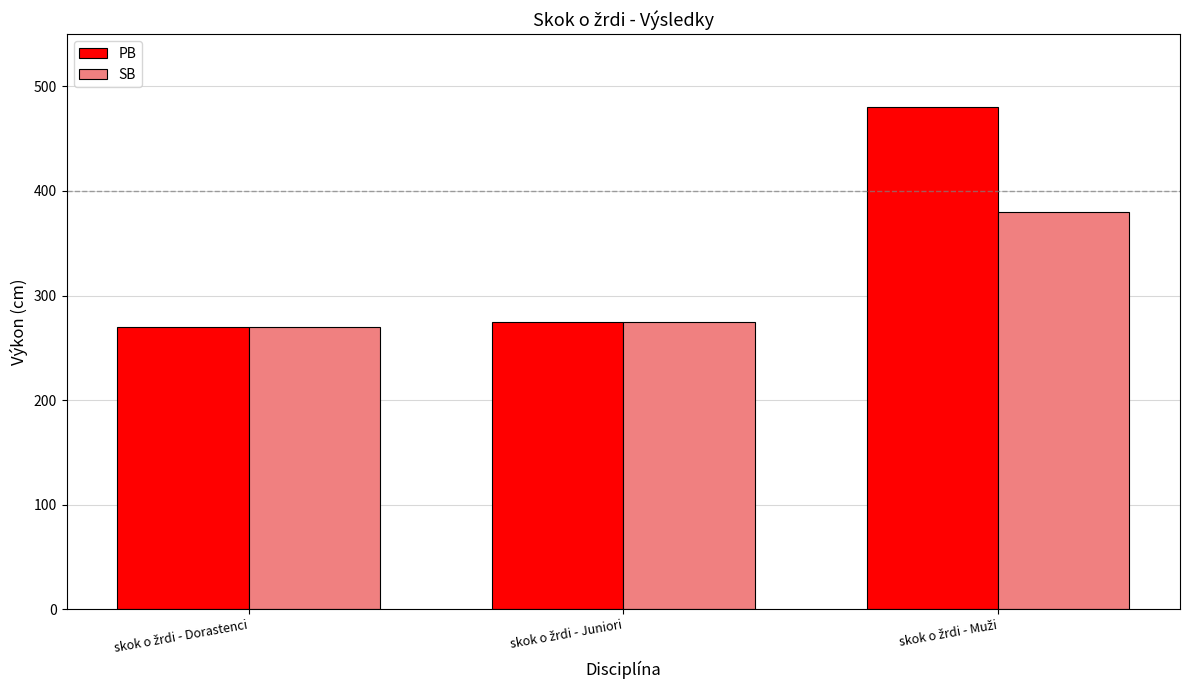

Reading right to left, list all the values displayed in this chart.

PB: 480	275	270
SB: 380	275	270